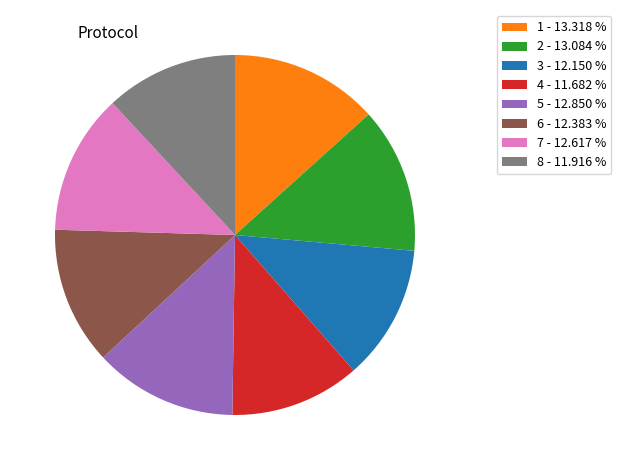

How many slices are in this pie chart?

8